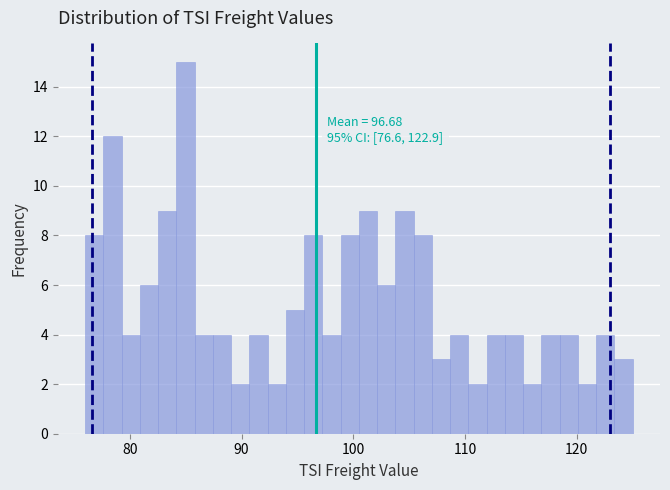

Around what value on the x-axis is the tallest bar? Give the approximate position of its centre, as read against the axis.

85